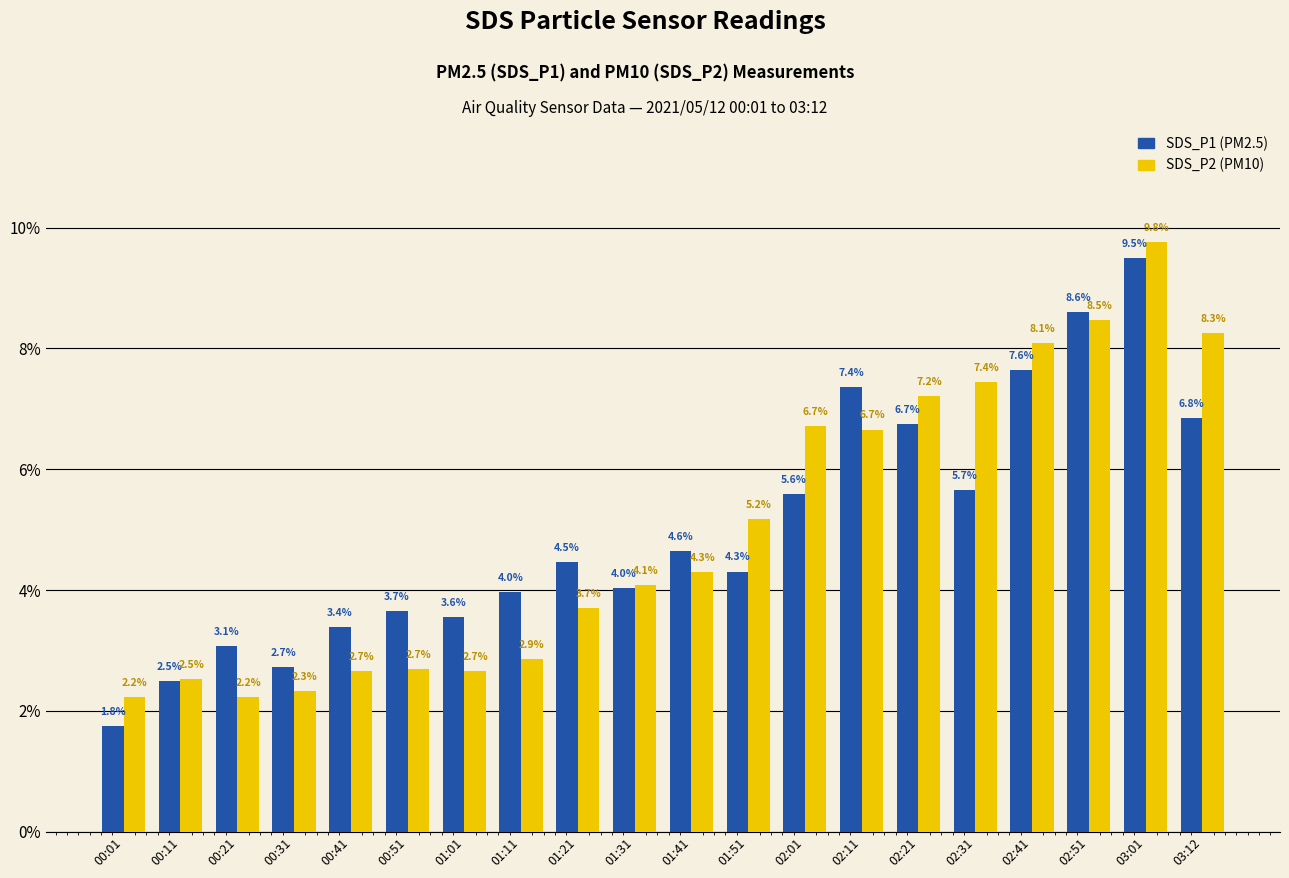

What is the sum of the SDS_P1 (PM2.5) values at 03:01 and 02:51?

18.1